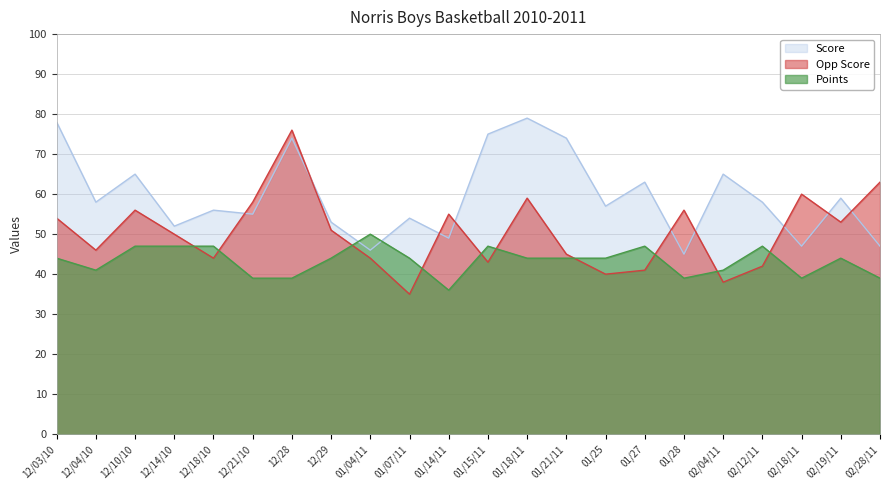

Which category has the highest value in the Points series?

01/04/11